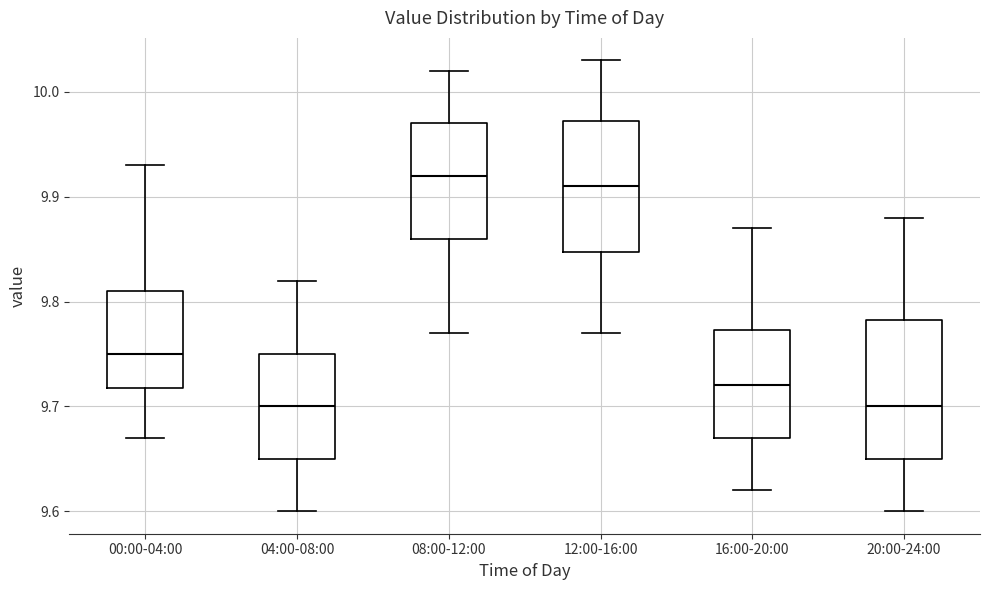

Reading left to right, read every box against the y-axis: the position of its median line, the range the box covers, and the ends of its whiskers. The values are not printed on the chart, so give them approximately, as read against the axis.

00:00-04:00: median 9.75, box 9.72 to 9.81, whiskers 9.67 to 9.93
04:00-08:00: median 9.70, box 9.65 to 9.75, whiskers 9.60 to 9.82
08:00-12:00: median 9.92, box 9.86 to 9.97, whiskers 9.77 to 10.02
12:00-16:00: median 9.91, box 9.85 to 9.97, whiskers 9.77 to 10.03
16:00-20:00: median 9.72, box 9.67 to 9.77, whiskers 9.62 to 9.87
20:00-24:00: median 9.70, box 9.65 to 9.78, whiskers 9.60 to 9.88